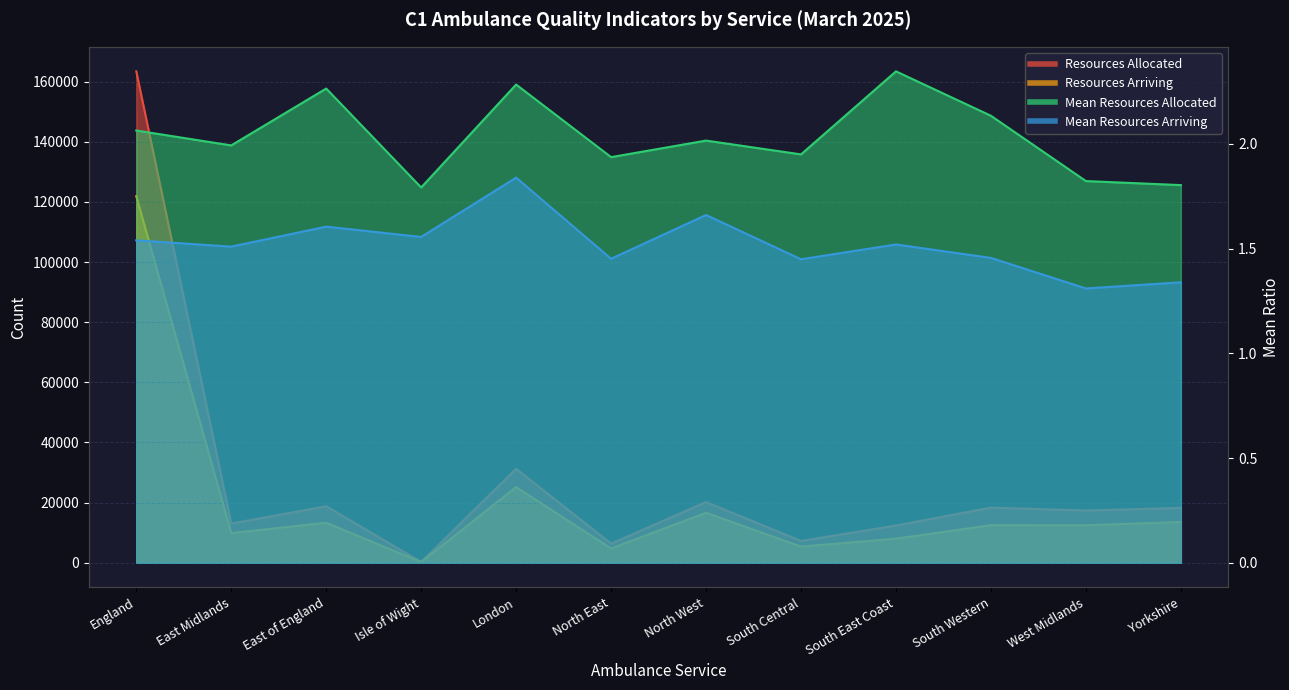

How many values in the Mean Resources Allocated series exceed 2?

6